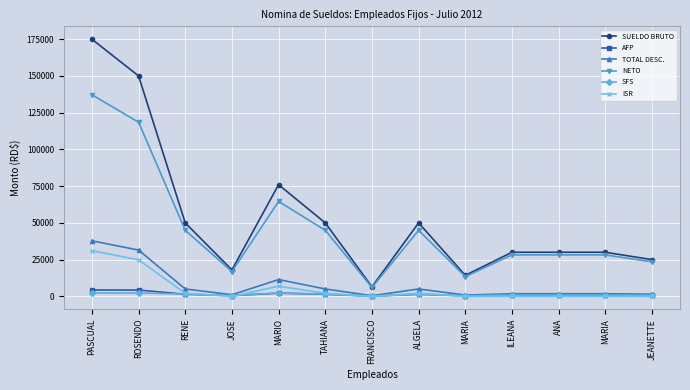

What are all the series names shown in the legend?

SUELDO BRUTO, AFP, TOTAL DESC., NETO, SFS, ISR